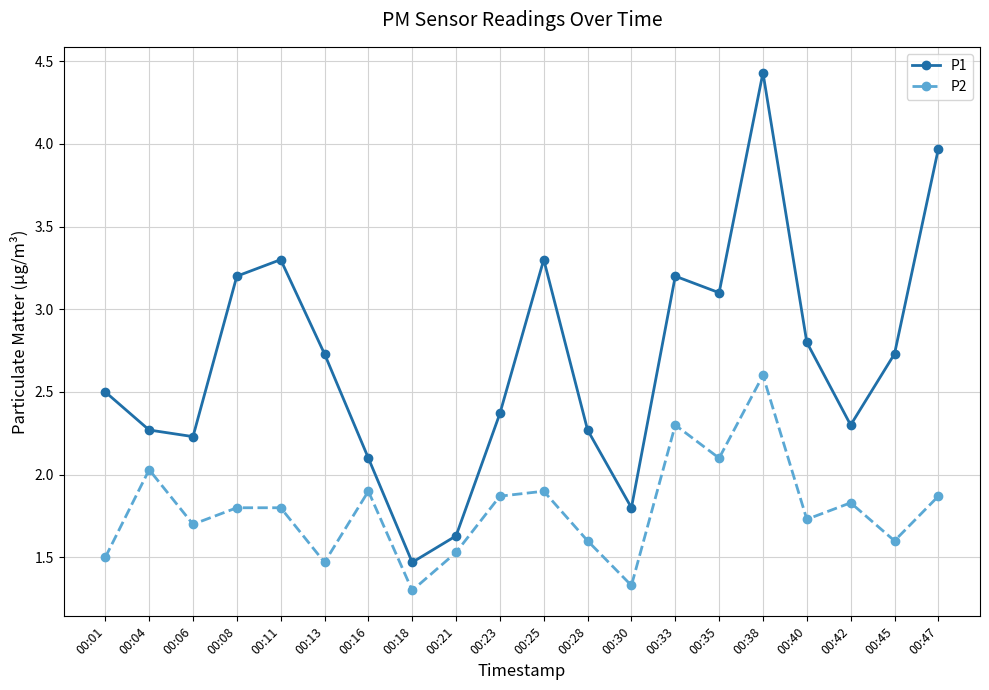

At which category is the sum across all series the highest?

00:38